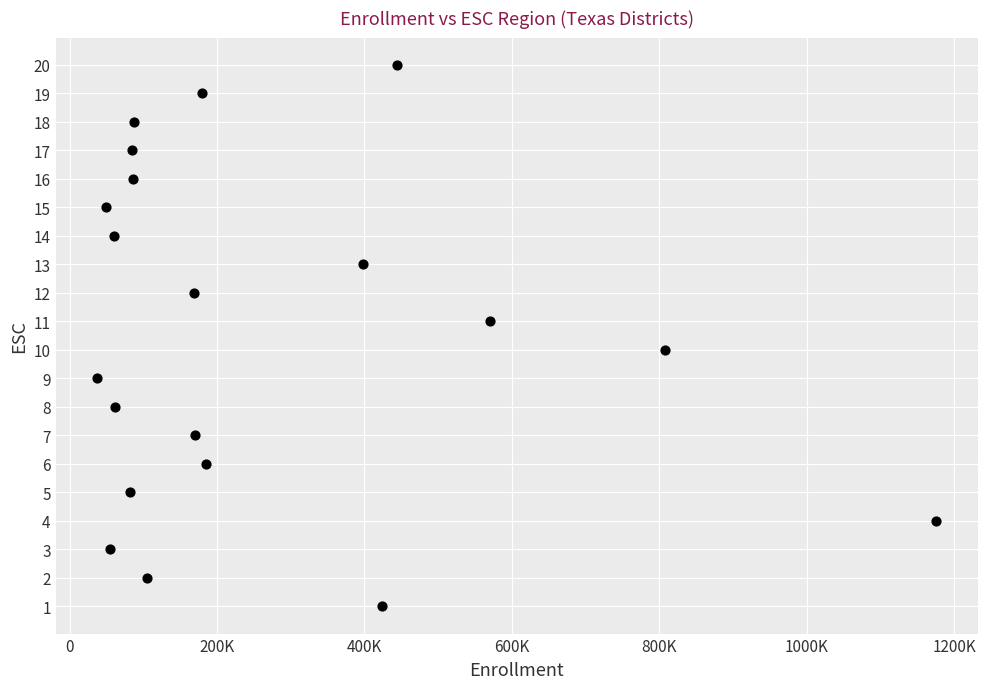

What is the range of X values (max minus min)?

1137032